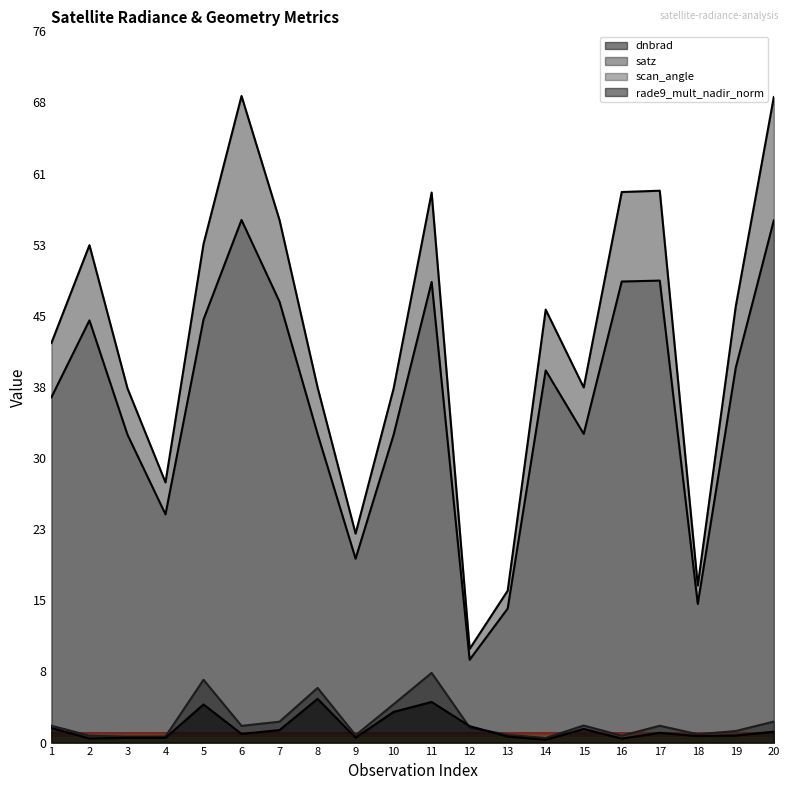

How many lines are shown in the chart?

4